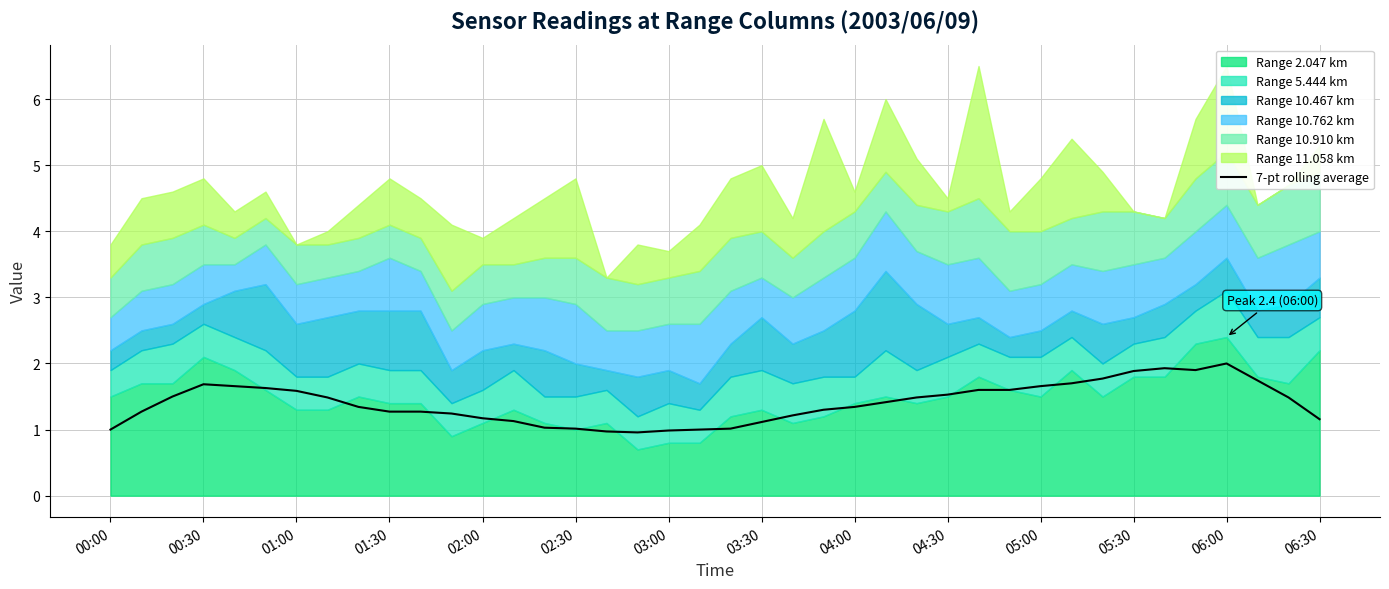

What is the minimum value for 7-pt rolling average?

1.0